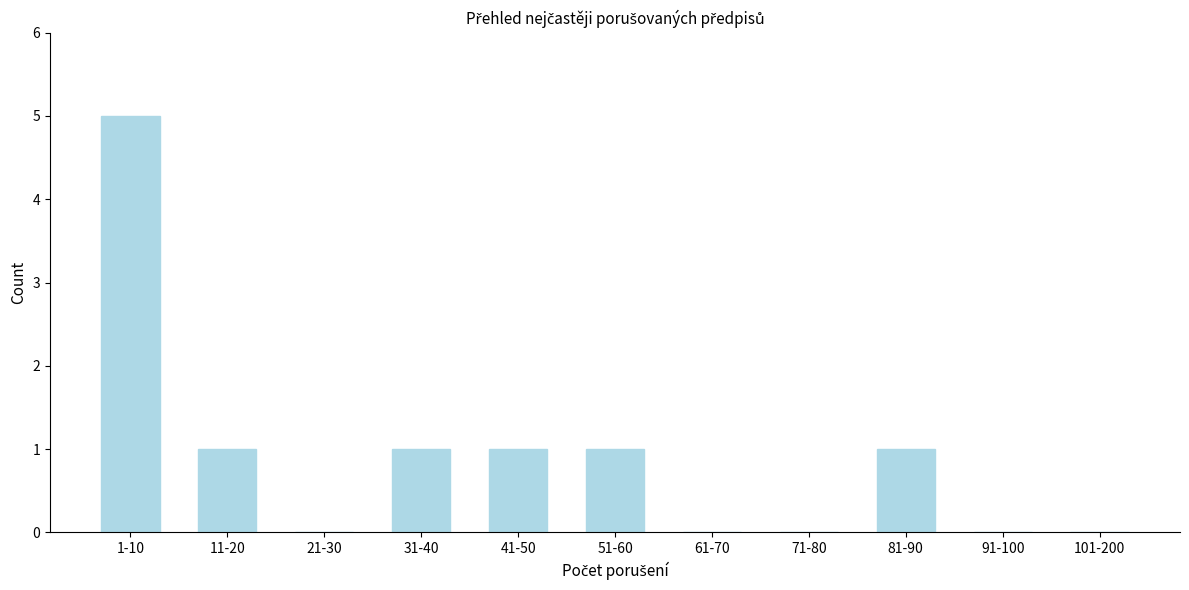

Reading left to right, transcribe all the data shown in this chart.

1-10=5	11-20=1	21-30=0	31-40=1	41-50=1	51-60=1	61-70=0	71-80=0	81-90=1	91-100=0	101-200=0